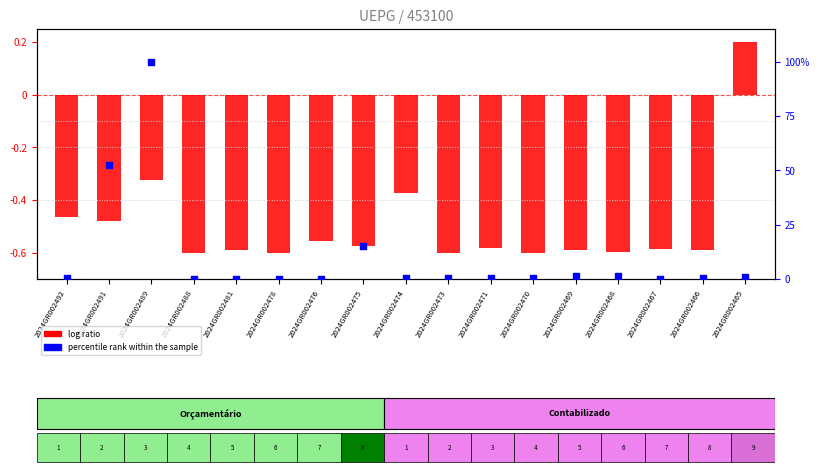

What is the total value across all series at 2024GR002470?

0.1